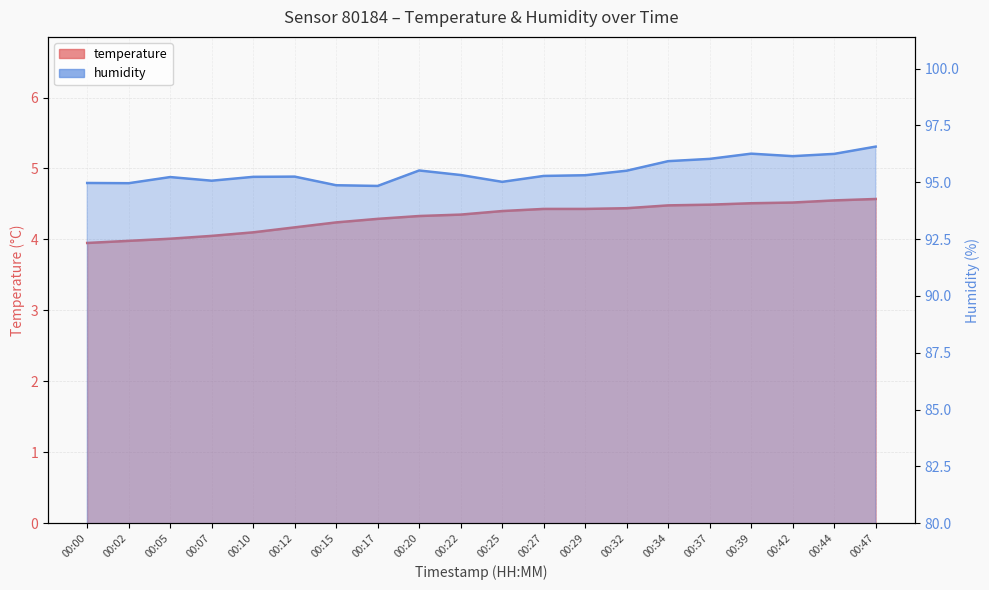

Which has a higher value, 00:39 or 00:15?

00:39